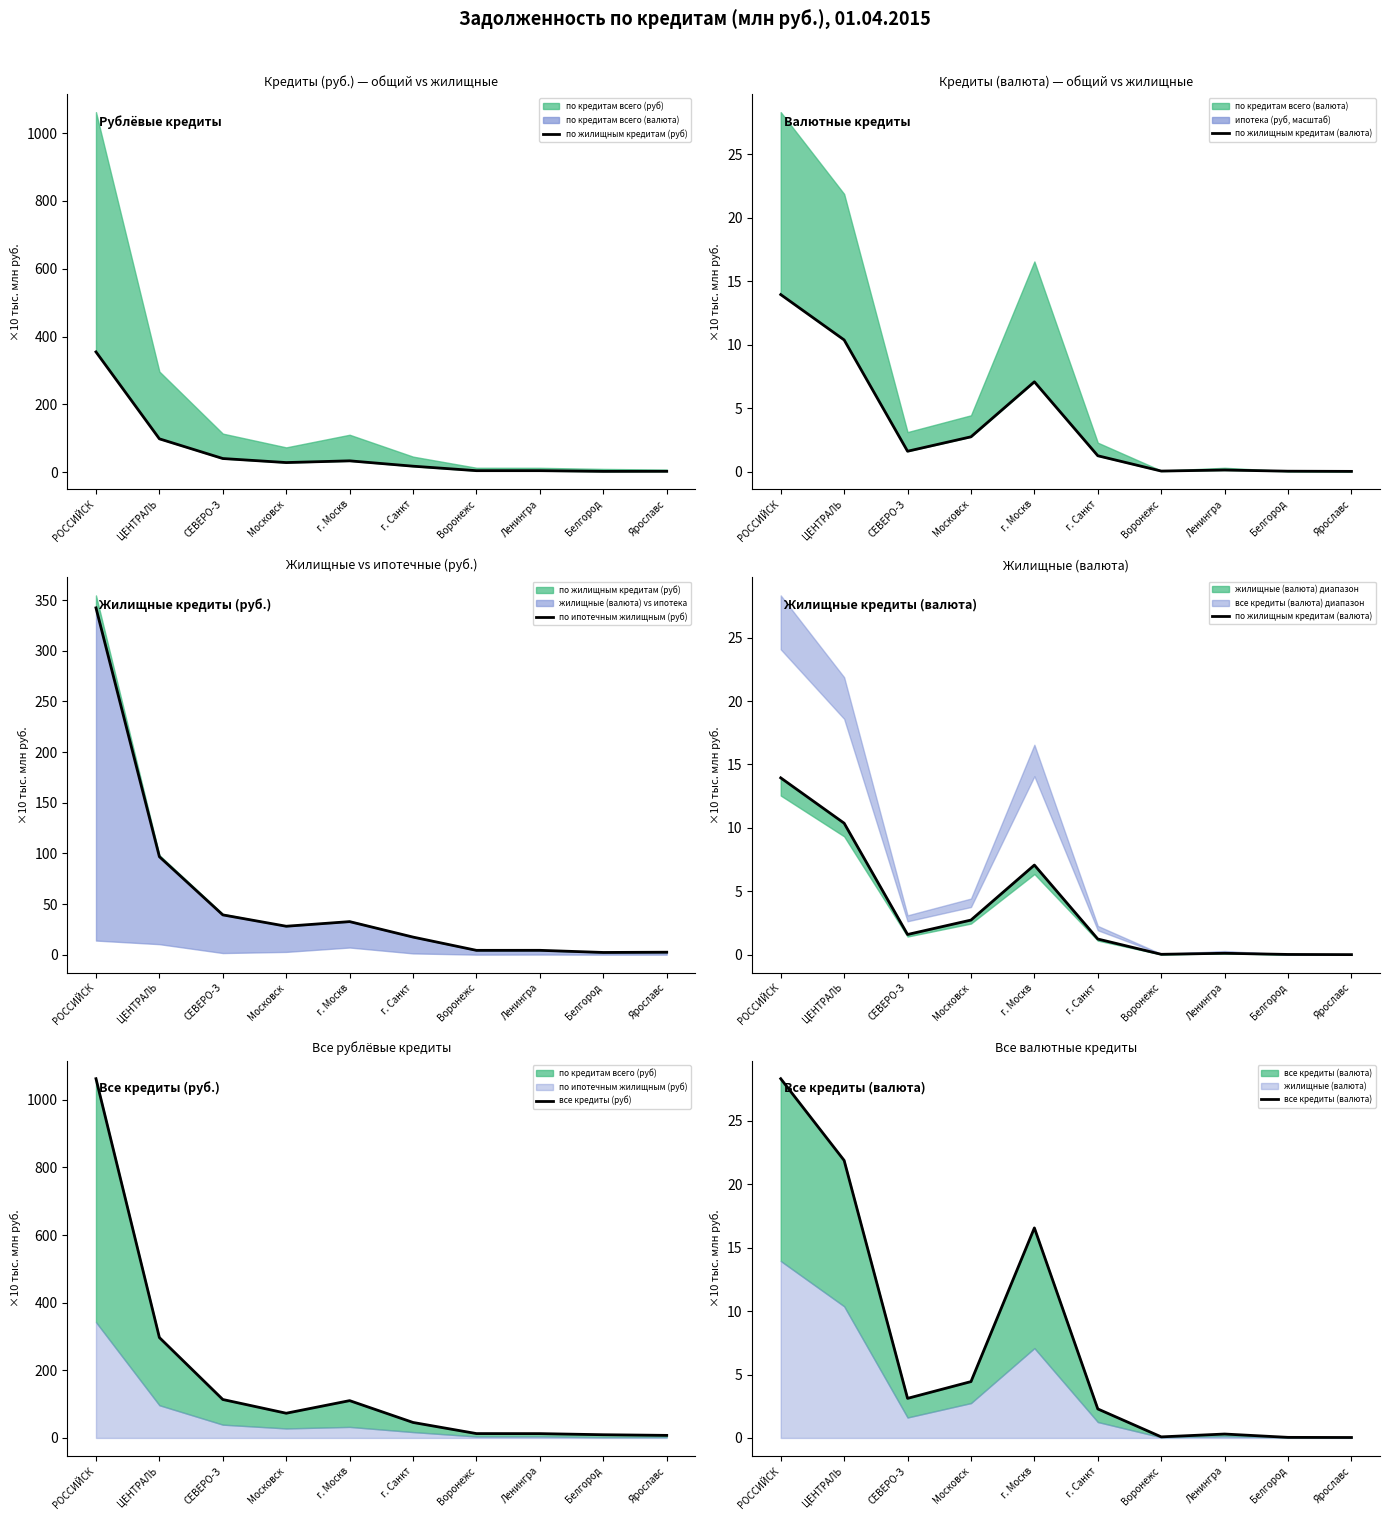

Which has a higher value, г. Санкт or СЕВЕРО-З?

СЕВЕРО-З